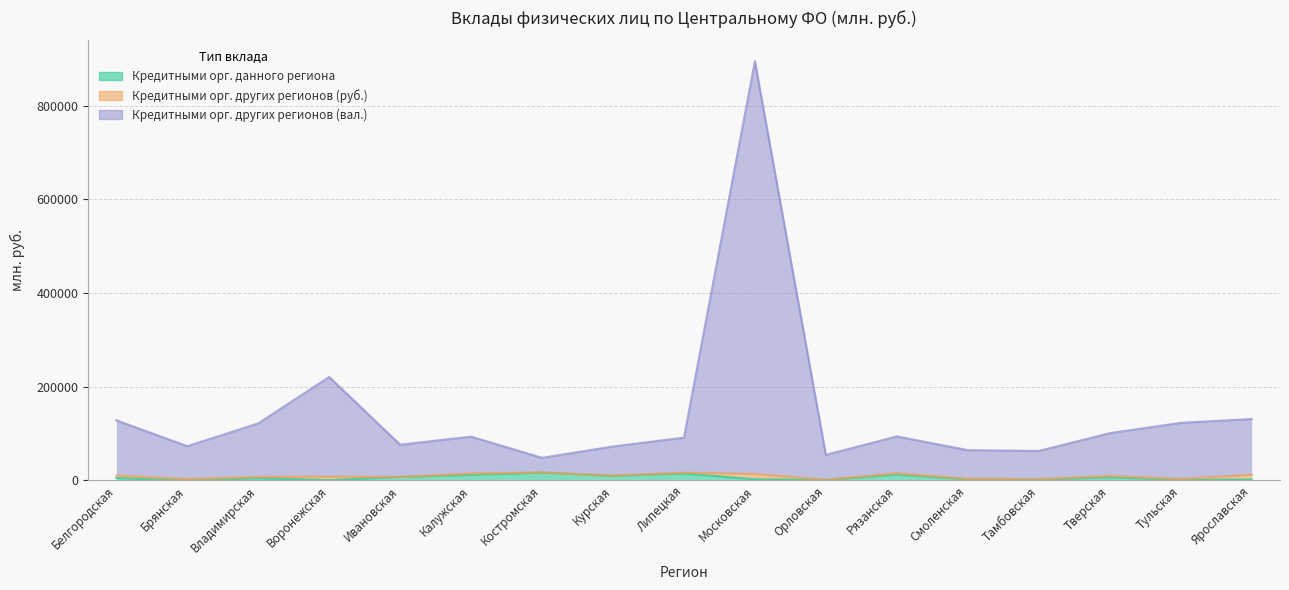

At which label does Кредитными орг. данного региона first exceed 4776?

Белгородская